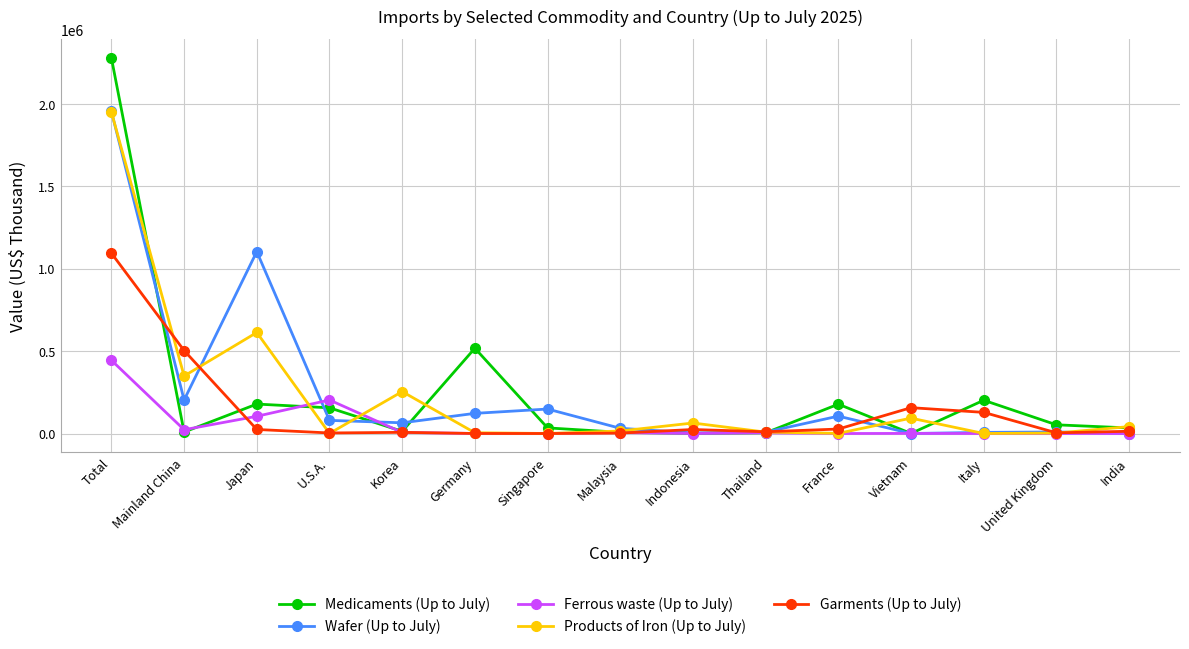

Is the value of Products of Iron (Up to July) at Korea greater than the value of Wafer (Up to July) at Thailand?

Yes